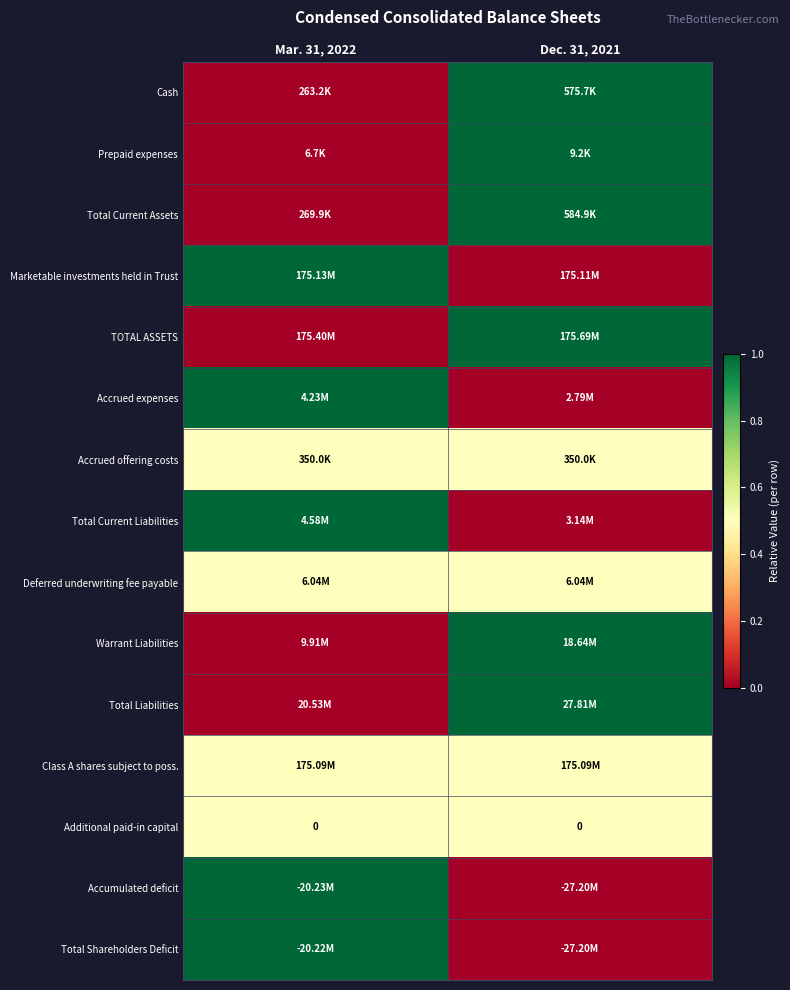

Which label corresponds to the largest value in the chart?

Dec. 31, 2021